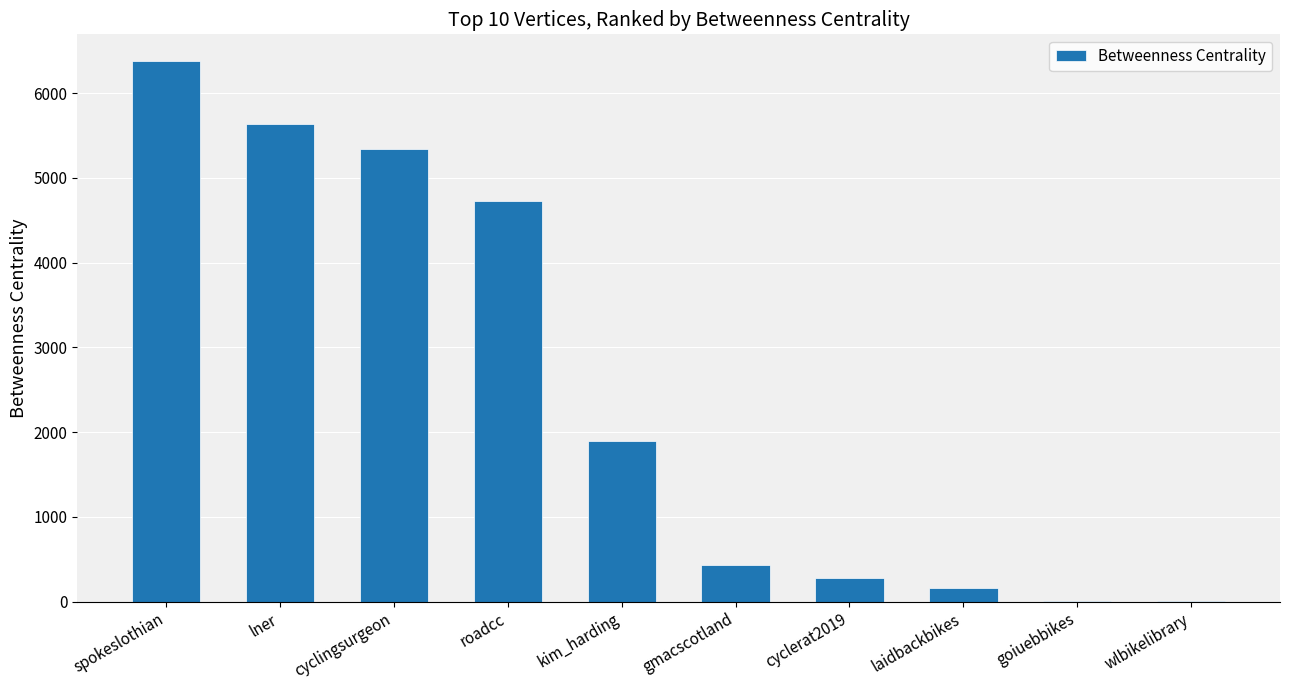

Reading right to left, list all the values displayed in this chart.

wlbikelibrary=10.0	goiuebbikes=10.0	laidbackbikes=166.1	cyclerat2019=276.0	gmacscotland=437.9	kim_harding=1890.0	roadcc=4727.5	cyclingsurgeon=5345.4	lner=5634.1	spokeslothian=6376.1